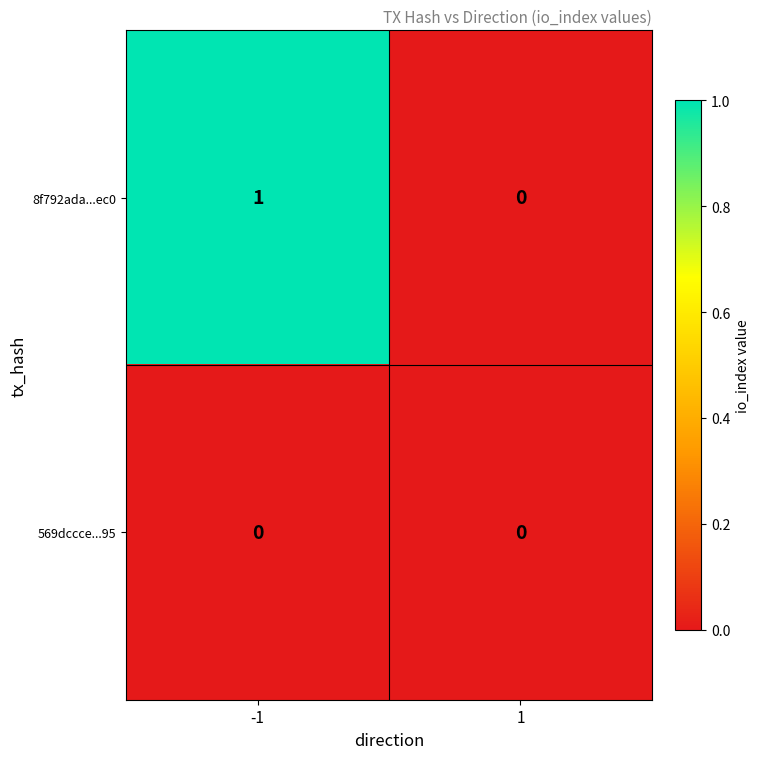

At -1, list the series in order from largest to smallest.

8f792ada...ec0, 569dccce...95